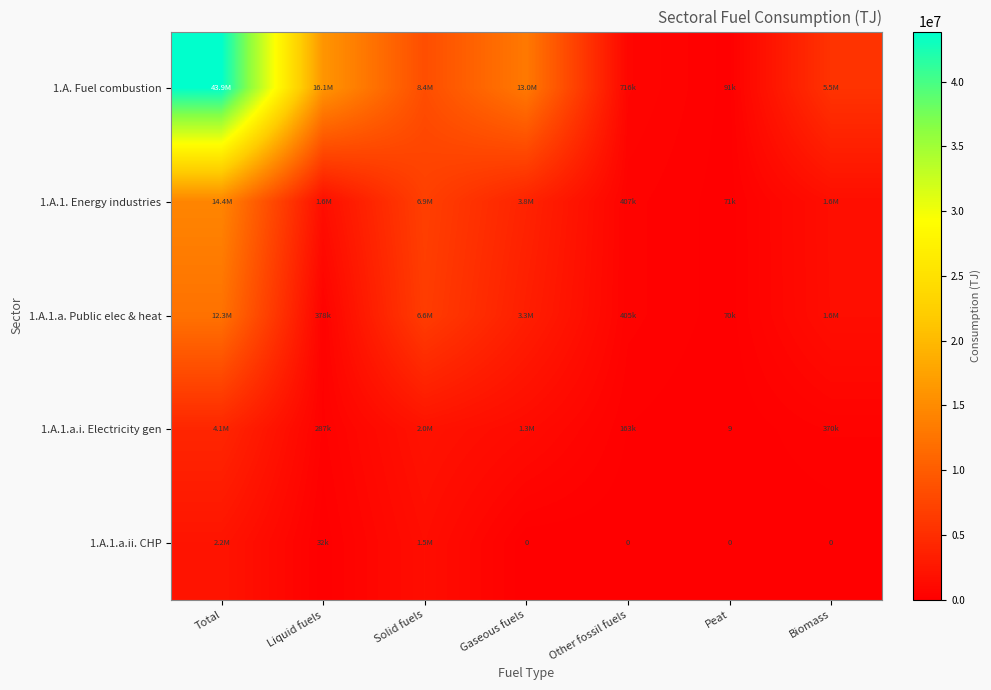

Is the value of 1.A.1. Energy industries at Solid fuels greater than the value of 1.A.1.a. Public elec & heat at Other fossil fuels?

Yes